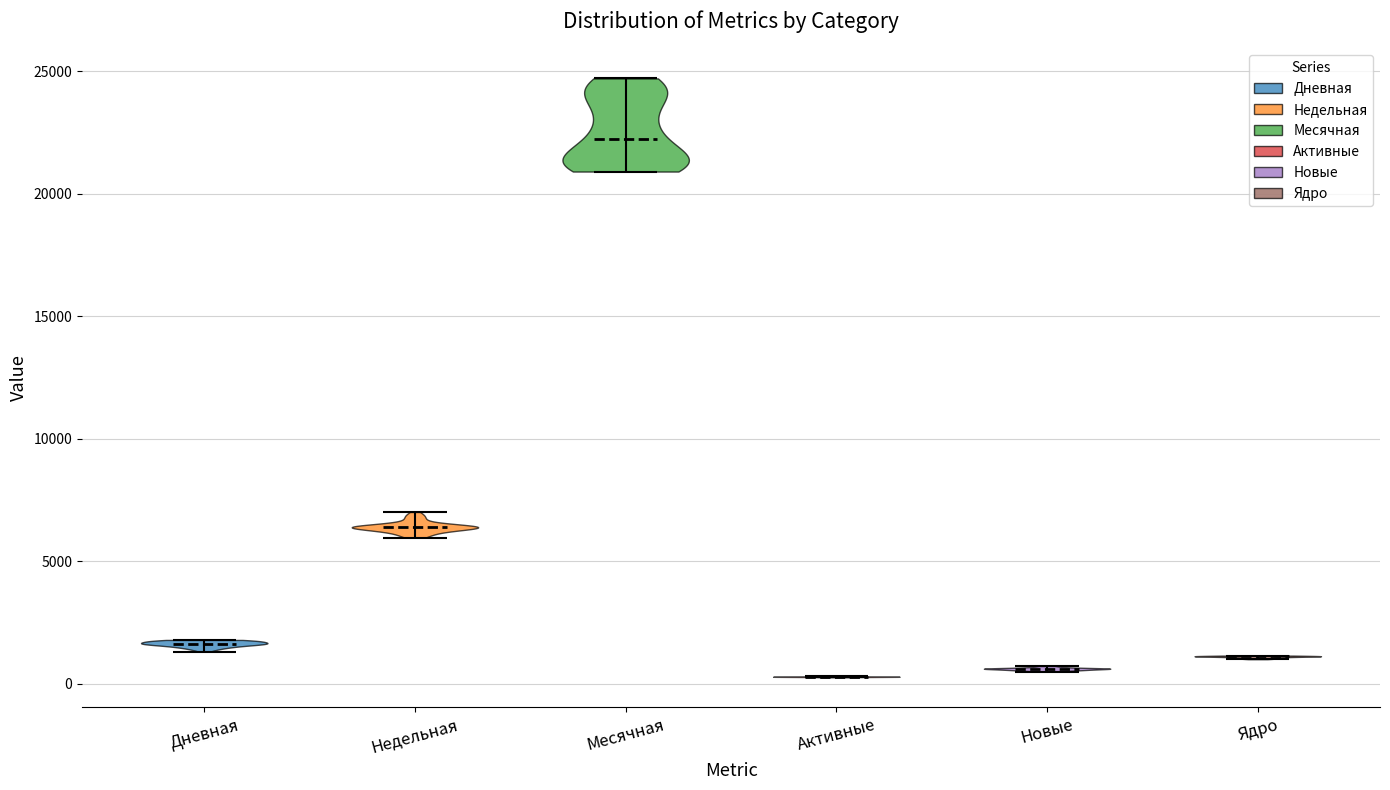

What is the highest point the violin for Новые reaches on the y-axis? The values are not printed on the chart, so give them approximately, as read against the axis.

500